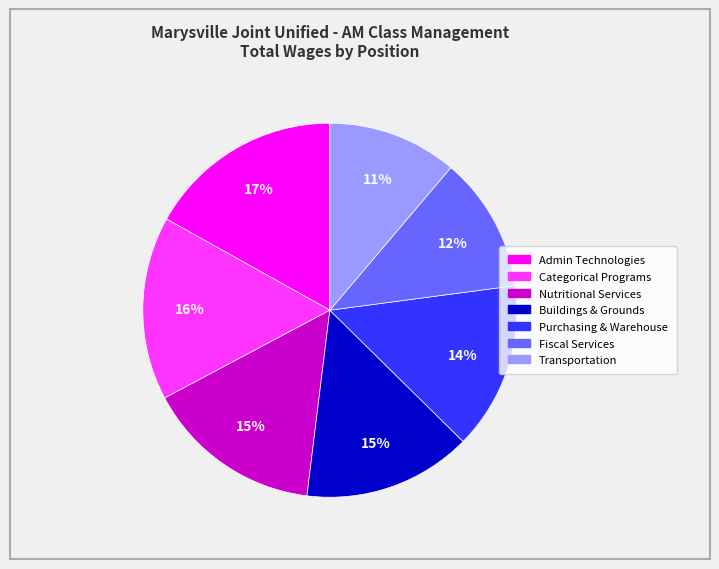

To the nearest percent, what is the difference between the largest and smallest slice percentages?

6%